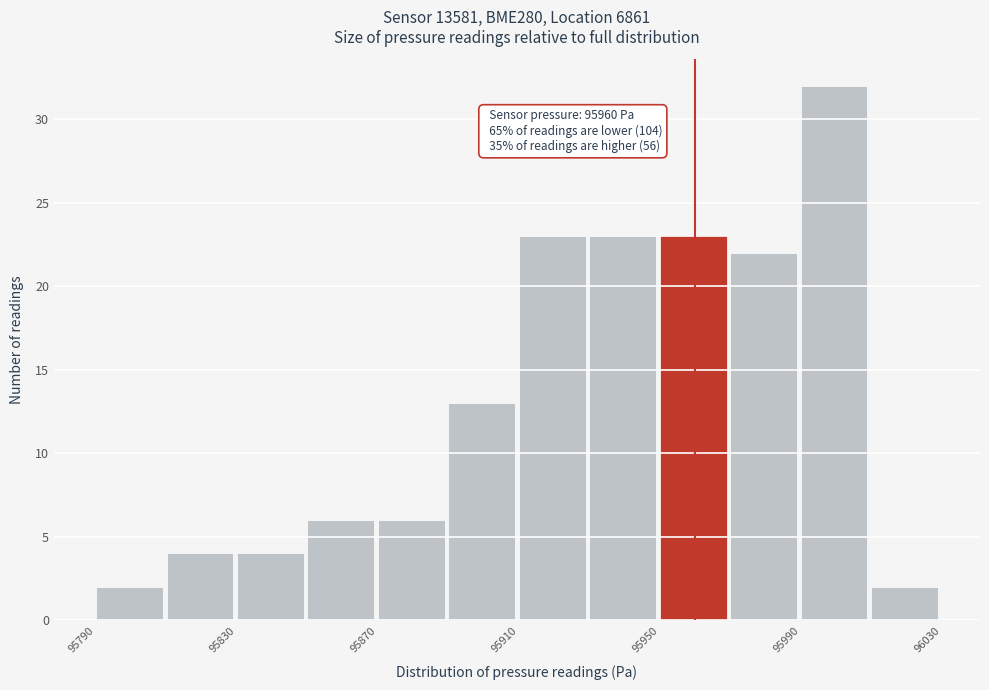

Over which range of the x-axis is the bar tallest?

95990 to 96010